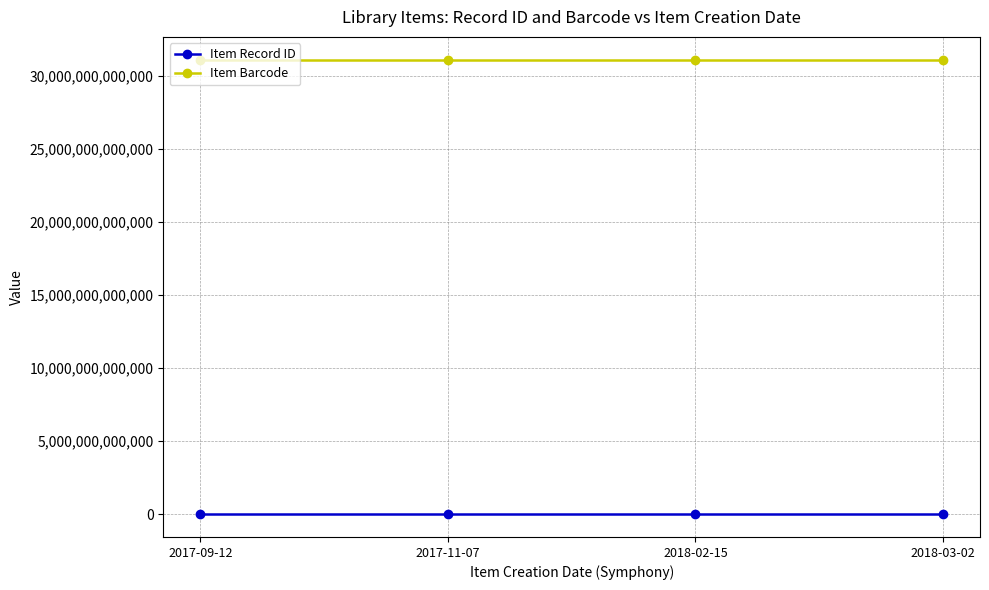

At how many categories does at least one series exceed 22122635281880?

4